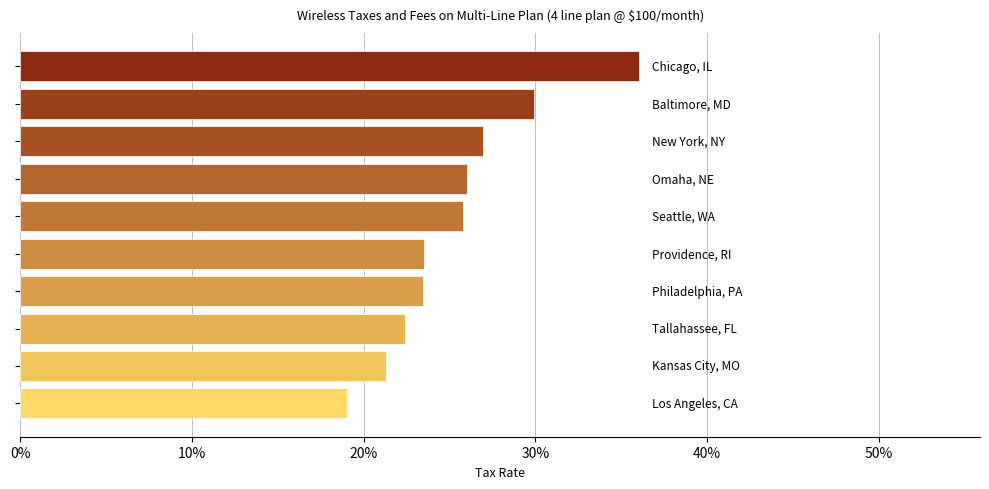

Count the number of categories in the chart.

10